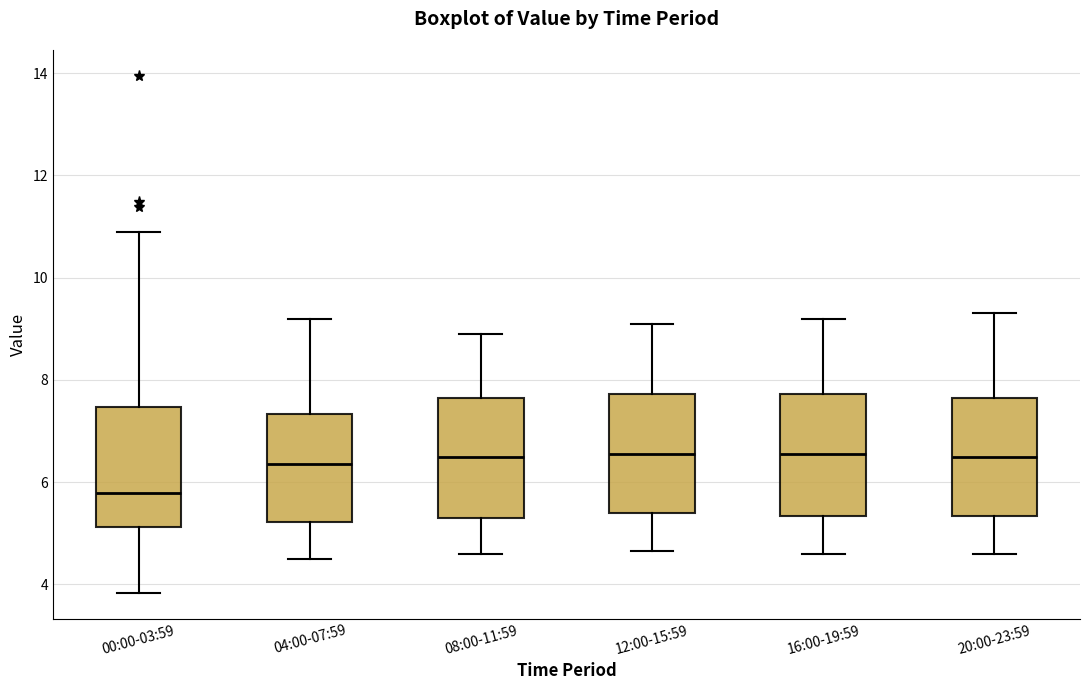

Where does the upper whisker of the box for 20:00-23:59 end on the y-axis? The values are not printed on the chart, so give them approximately, as read against the axis.

9.4